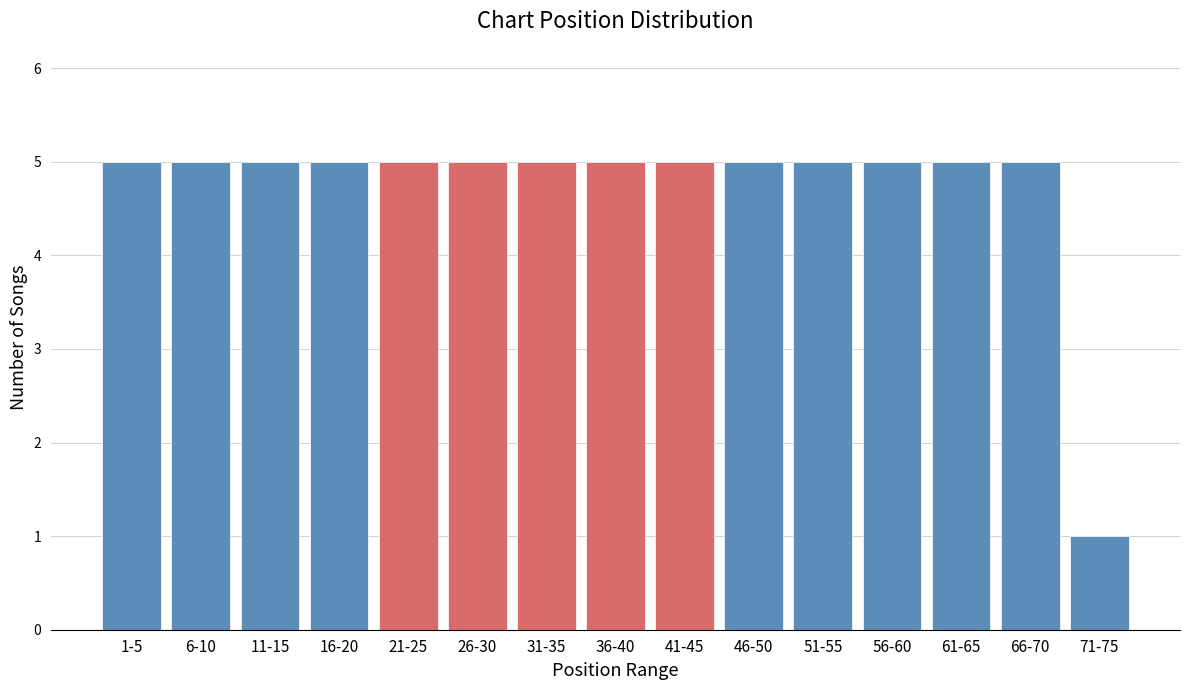

Reading right to left, list all the values displayed in this chart.

1	5	5	5	5	5	5	5	5	5	5	5	5	5	5